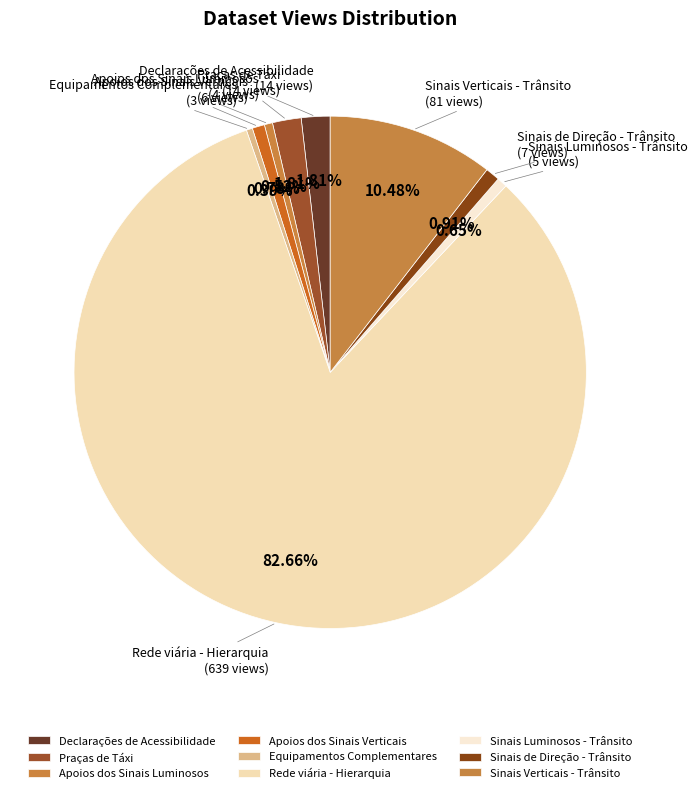

Which slice is the largest?

Rede viária - Hierarquia